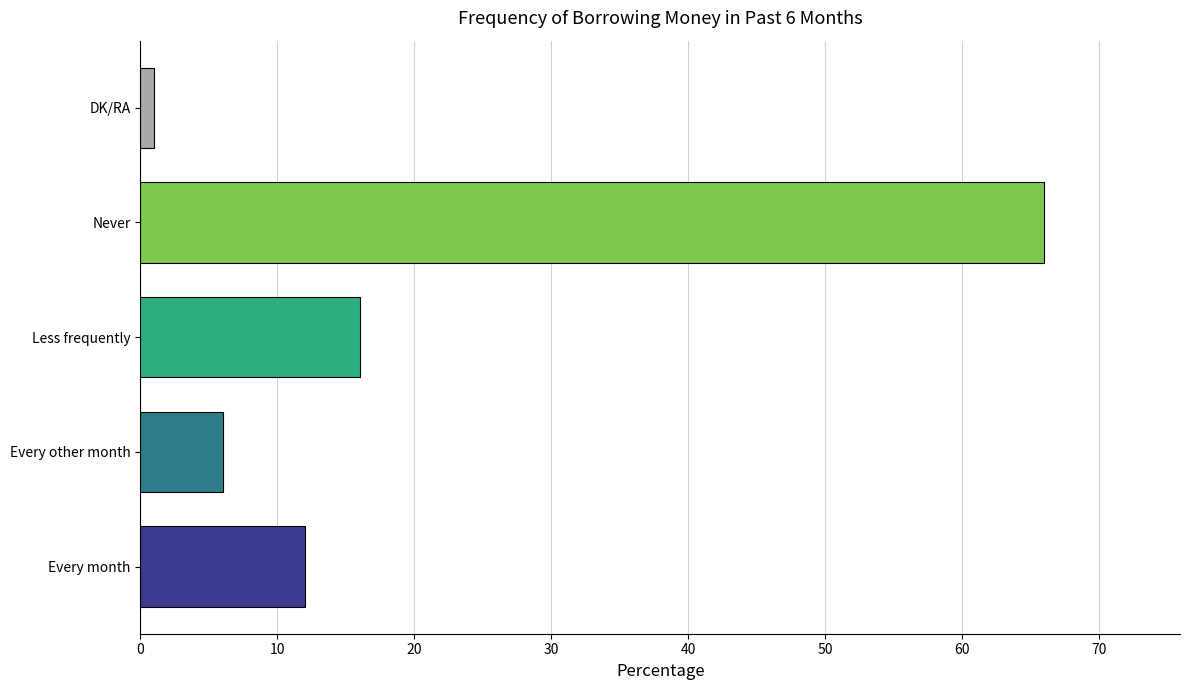

The chart shows a value of 16 at Less frequently. True or false?

True